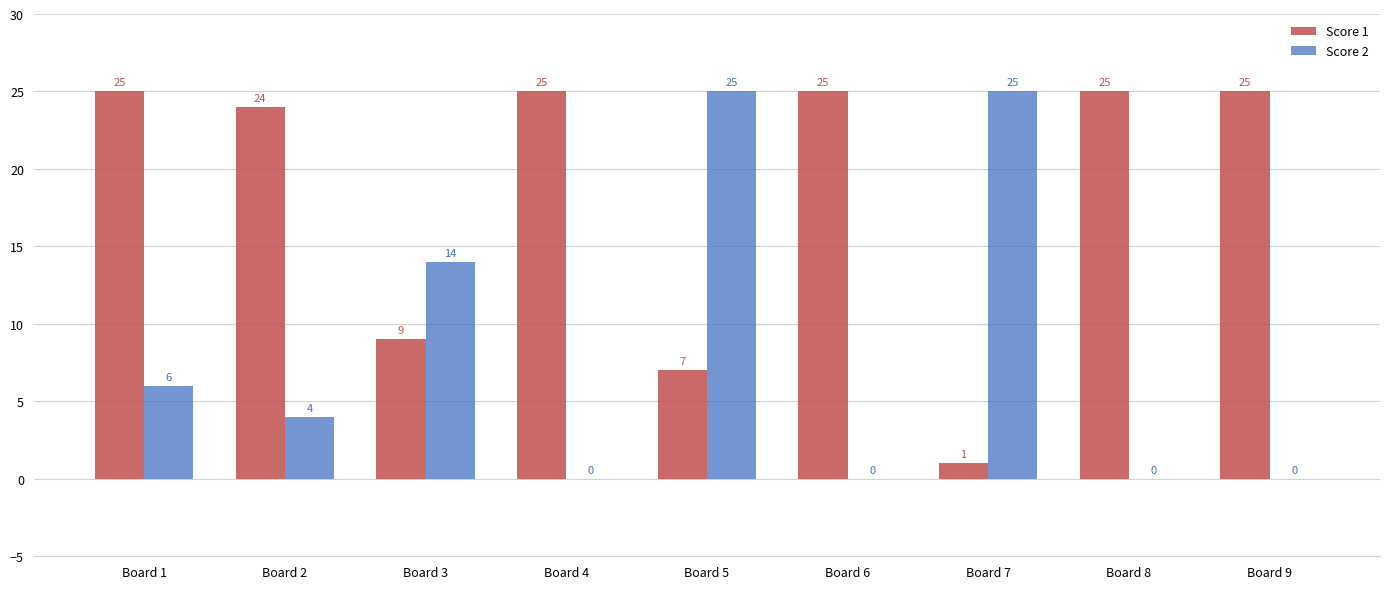

The value of Score 2 at Board 1 is 6. True or false?

True